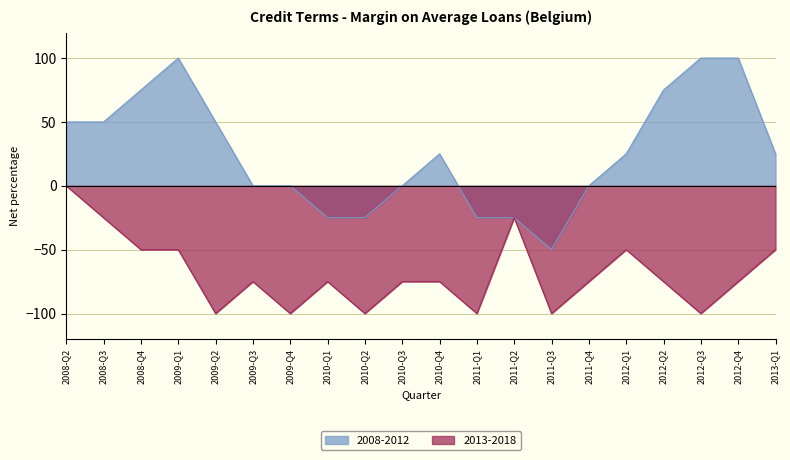

Which series changed the most between 2009-Q2 and 2010-Q3?

2008-2012